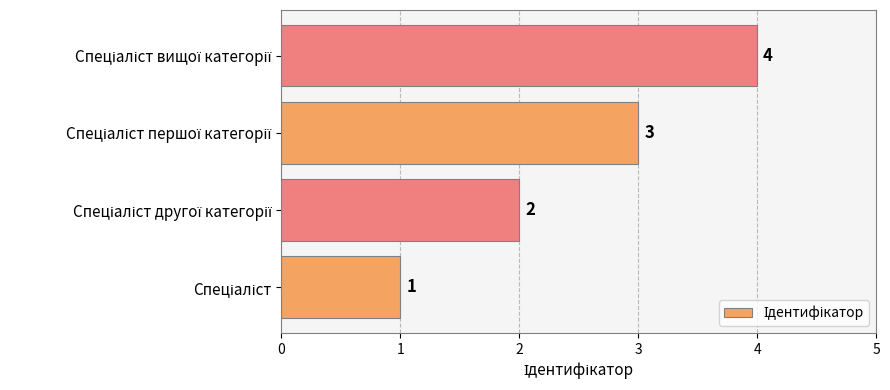

What is the greatest value displayed?

4